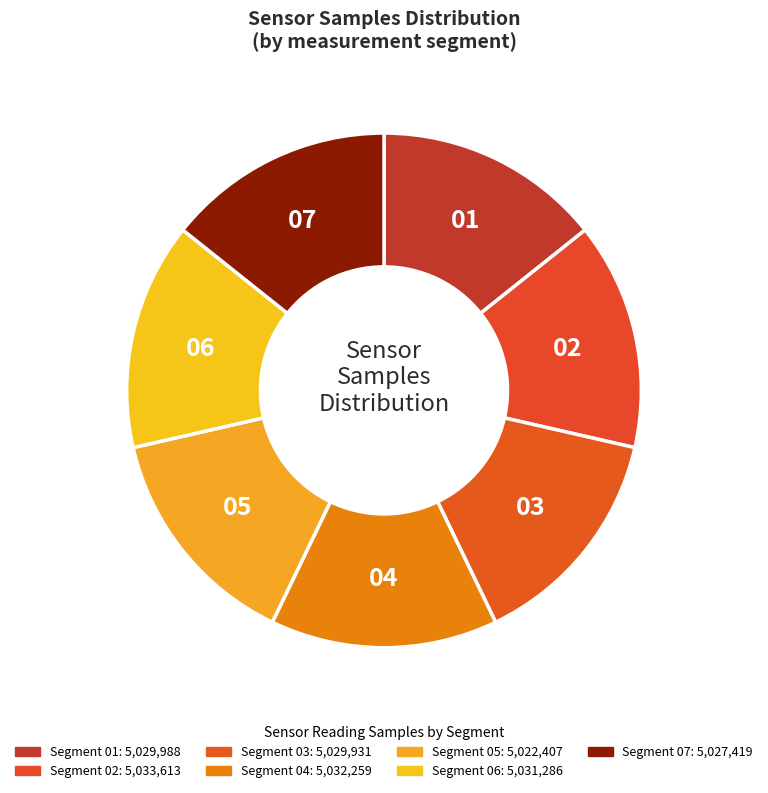

Count the number of slices in the pie.

7